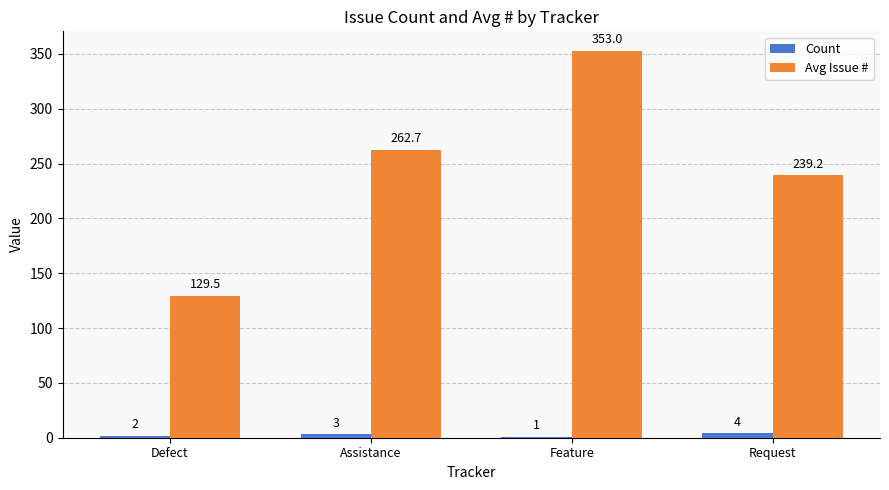

Which category has the highest value across all series?

Feature